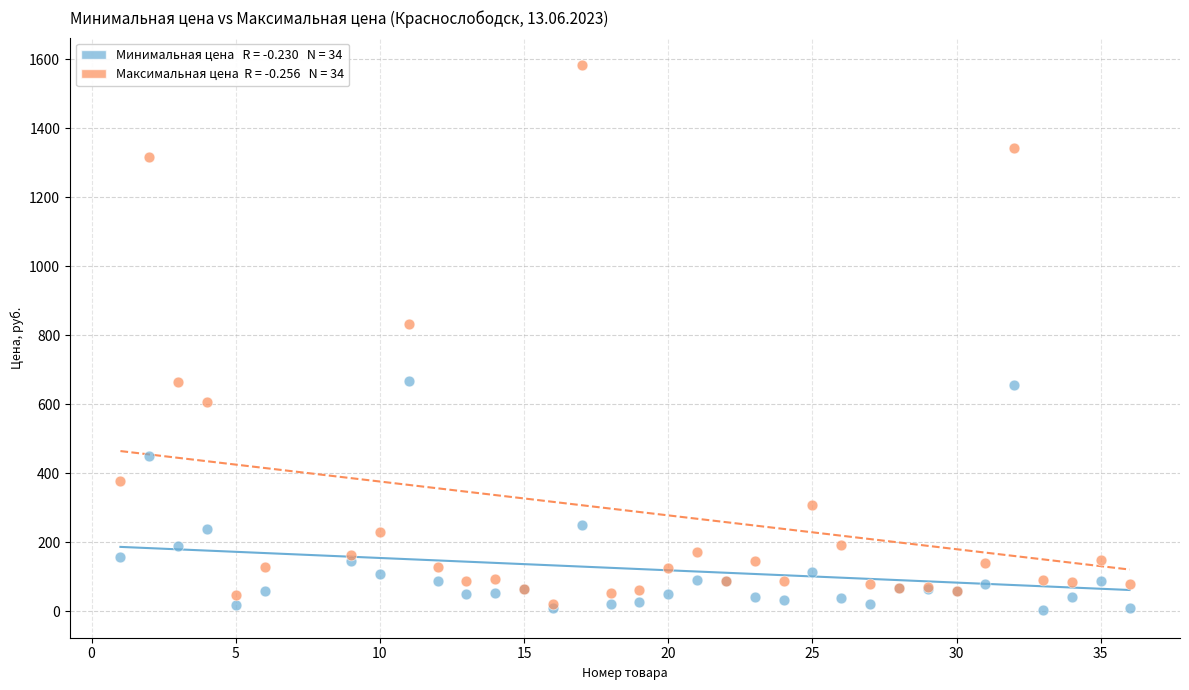

Across all series, what Y value is closest to 793?

833.3